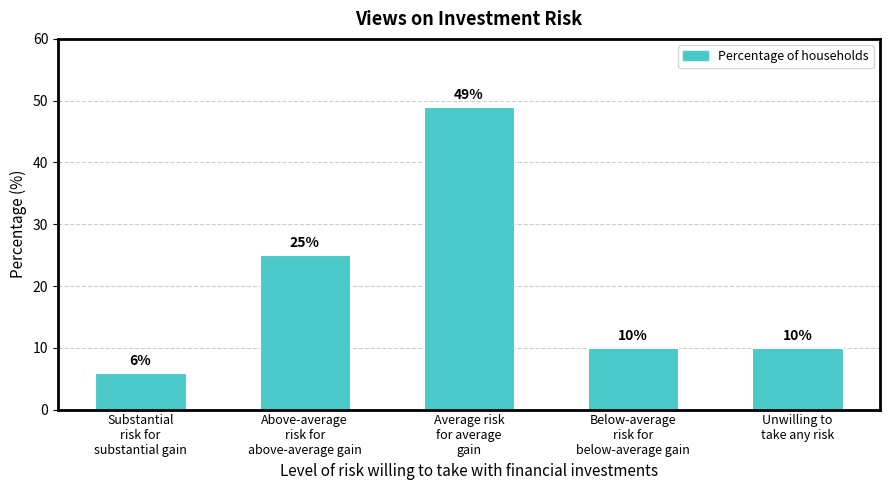

Reading left to right, extract all data points from this chart.

Substantial
risk for
substantial gain=6	Above-average
risk for
above-average gain=25	Average risk
for average
gain=49	Below-average
risk for
below-average gain=10	Unwilling to
take any risk=10